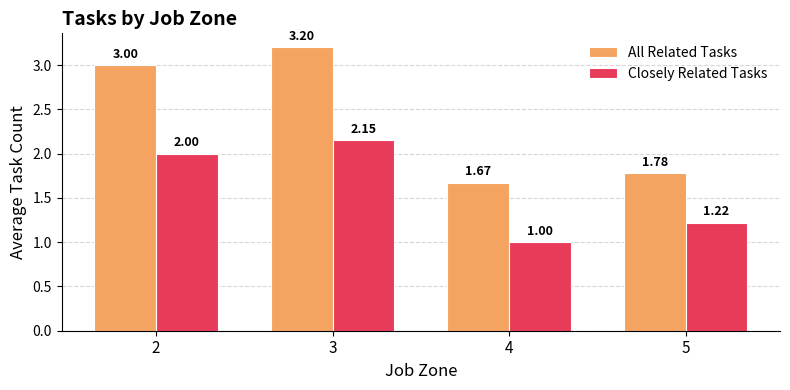

What is the sum of all All Related Tasks values?

9.7